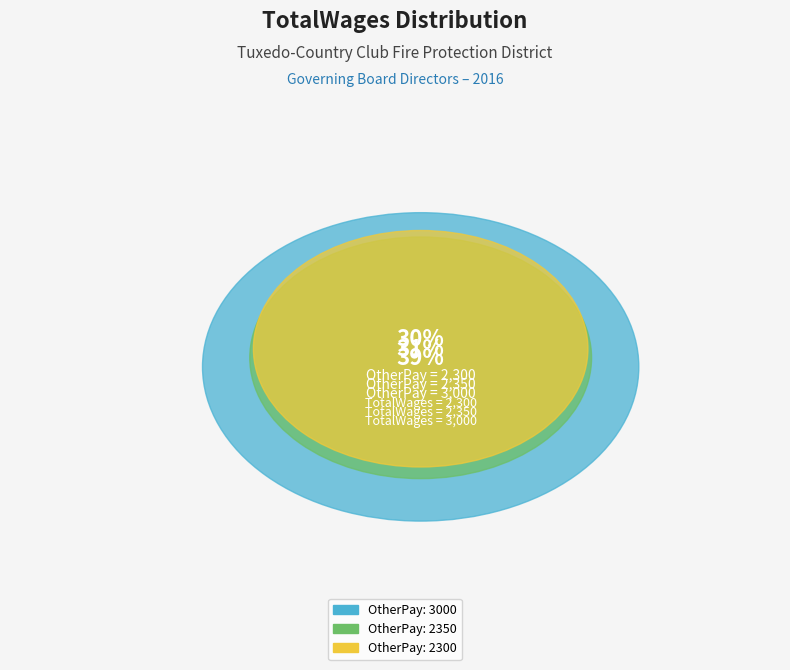

To the nearest percent, what portion does 2300 represent?

30%